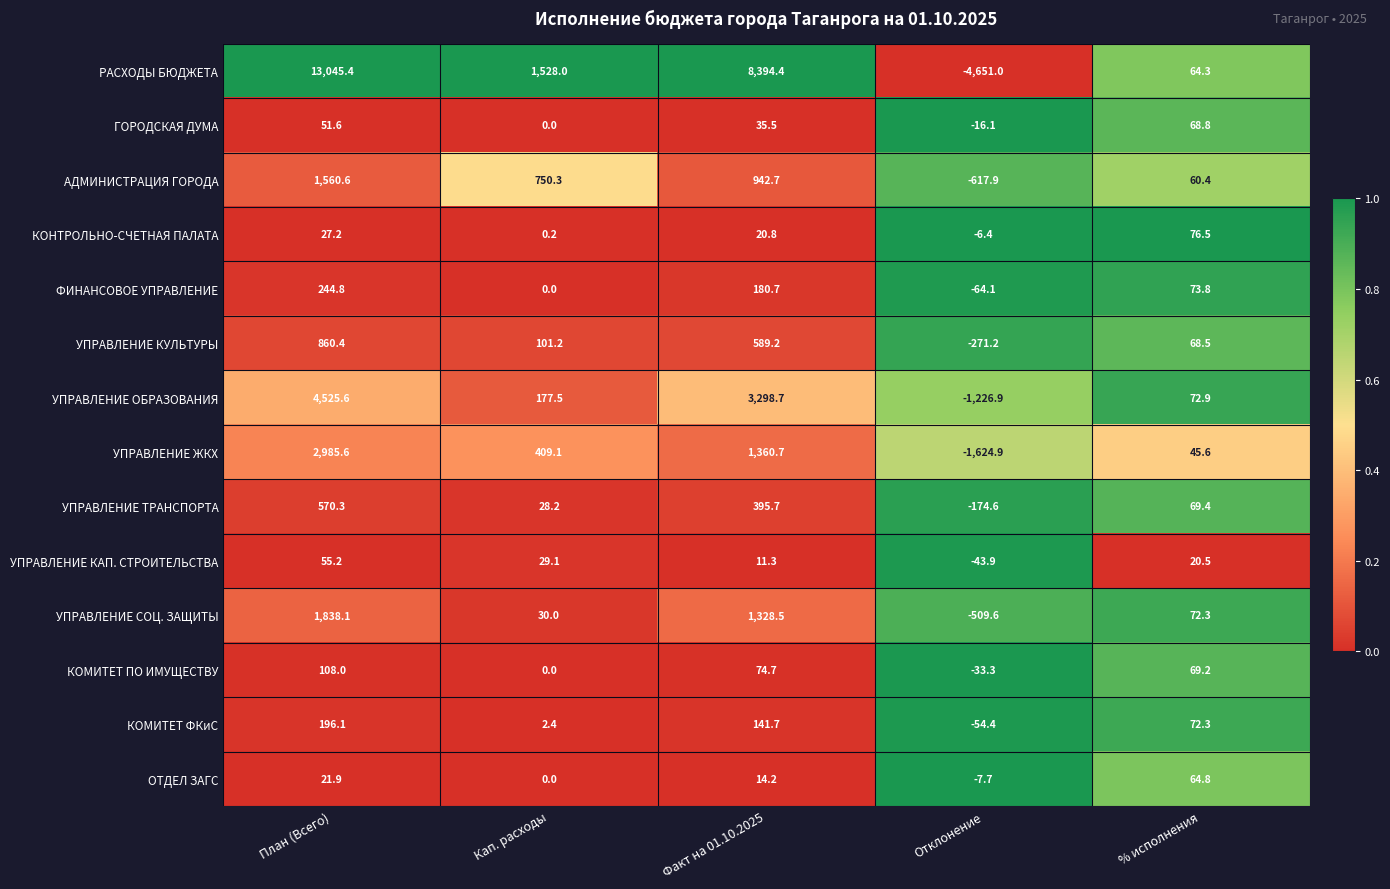

List the series in order of their peak value, highest first.

РАСХОДЫ БЮДЖЕТА, УПРАВЛЕНИЕ ОБРАЗОВАНИЯ, УПРАВЛЕНИЕ ЖКХ, УПРАВЛЕНИЕ СОЦ. ЗАЩИТЫ, АДМИНИСТРАЦИЯ ГОРОДА, УПРАВЛЕНИЕ КУЛЬТУРЫ, УПРАВЛЕНИЕ ТРАНСПОРТА, ФИНАНСОВОЕ УПРАВЛЕНИЕ, КОМИТЕТ ФКиС, КОМИТЕТ ПО ИМУЩЕСТВУ, КОНТРОЛЬНО-СЧЕТНАЯ ПАЛАТА, ГОРОДСКАЯ ДУМА, ОТДЕЛ ЗАГС, УПРАВЛЕНИЕ КАП. СТРОИТЕЛЬСТВА